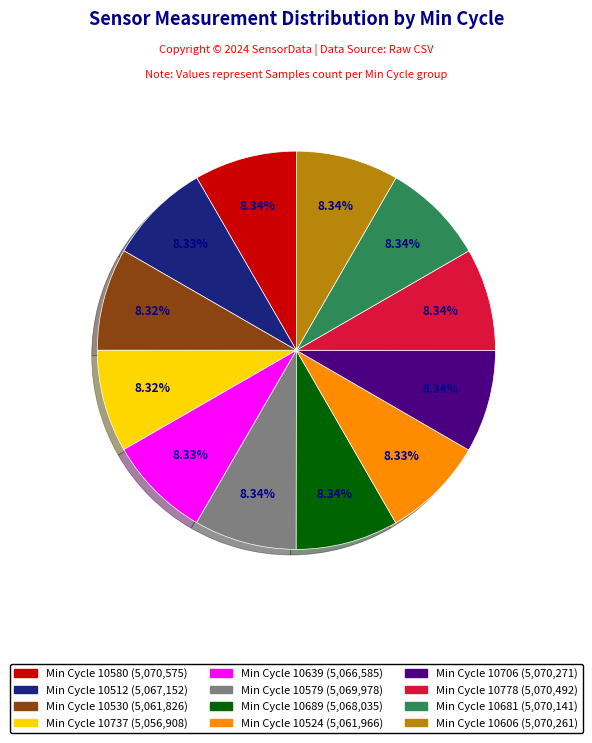

Does any single category account for the majority?

No